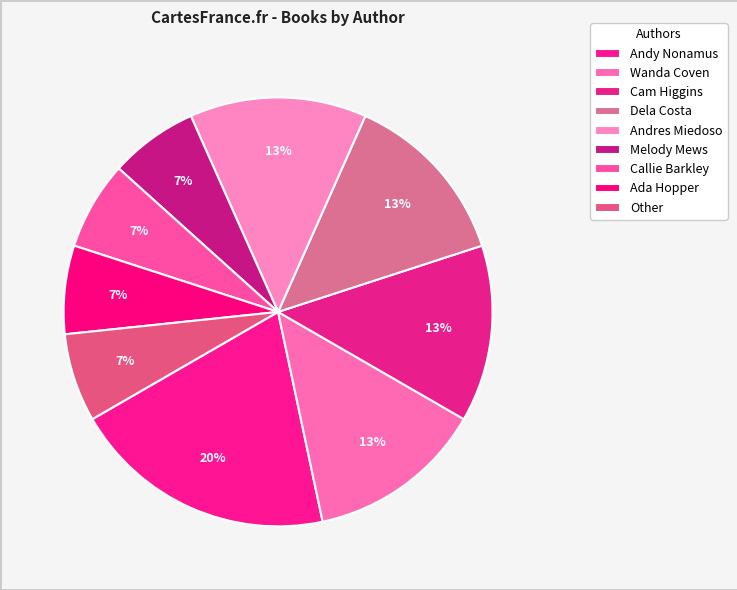

Do Cam Higgins and Ada Hopper together represent more than half of the pie?

No